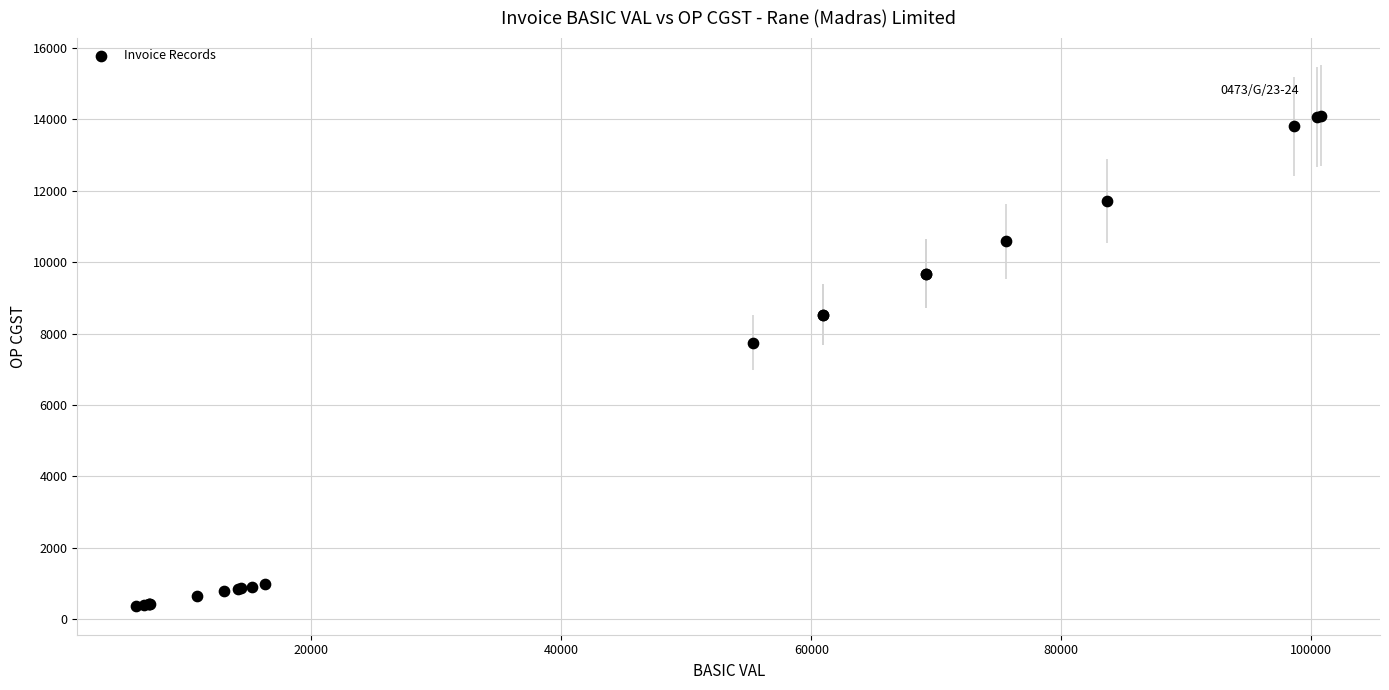

What Y value in the scatter plot is closest to 7233?

7745.4